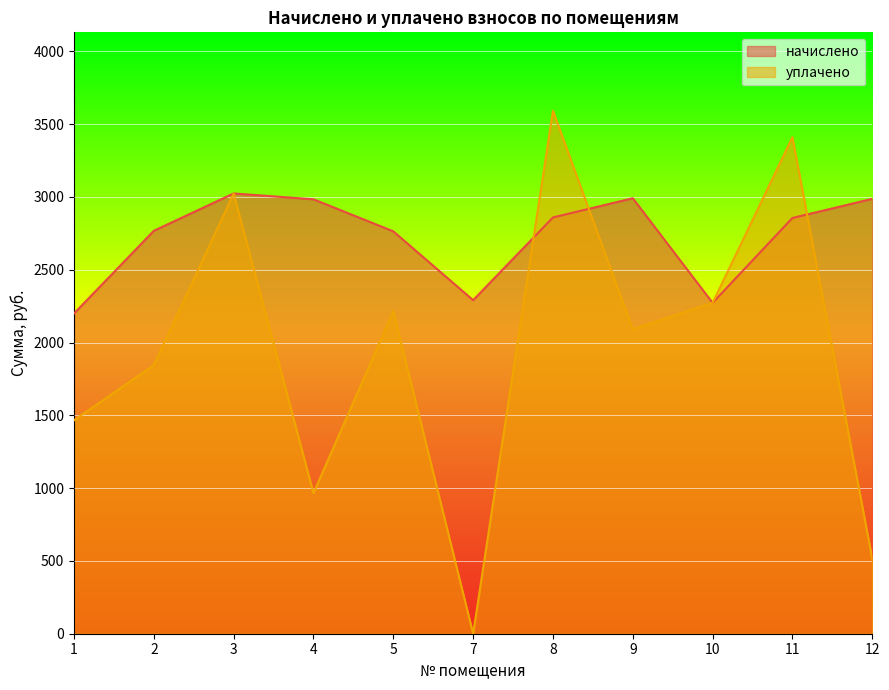

What is the sum of the уплачено values at 2 and 1?

3311.6